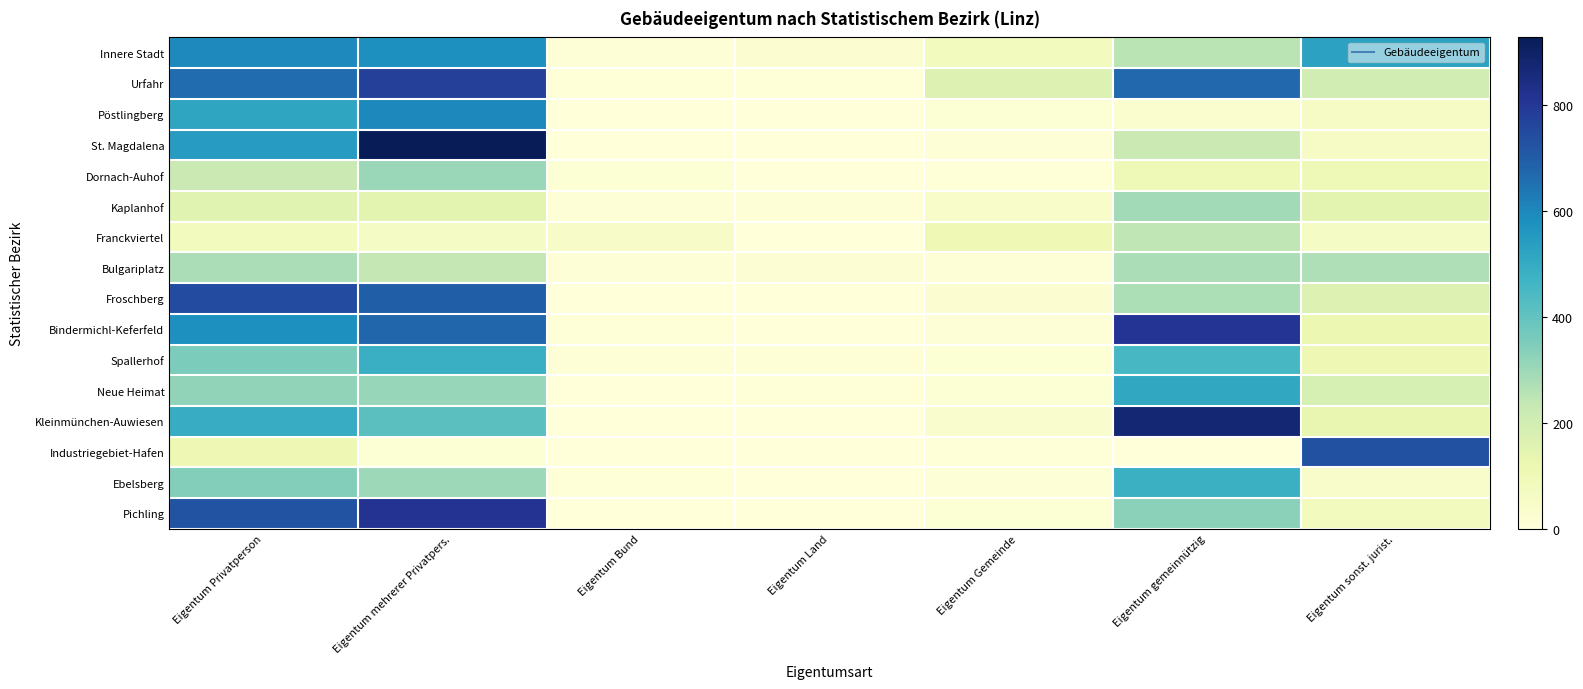

What is the total value across all series at Eigentum Bund?

129